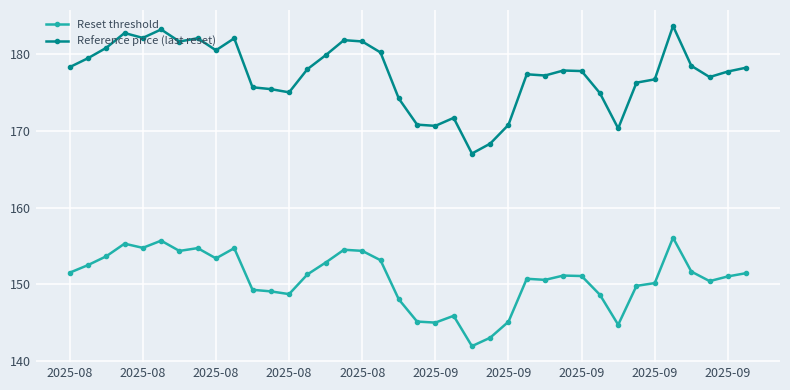

Count the number of data series in this chart.

2